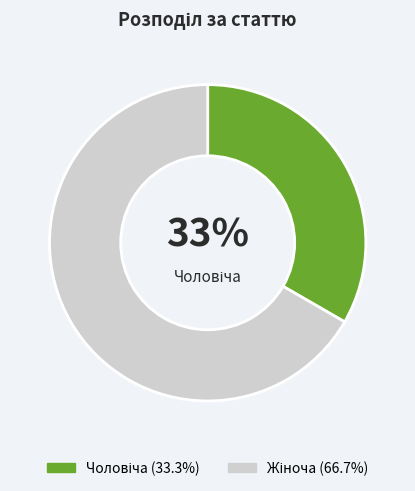

To the nearest percent, what is the average slice percentage?

50%